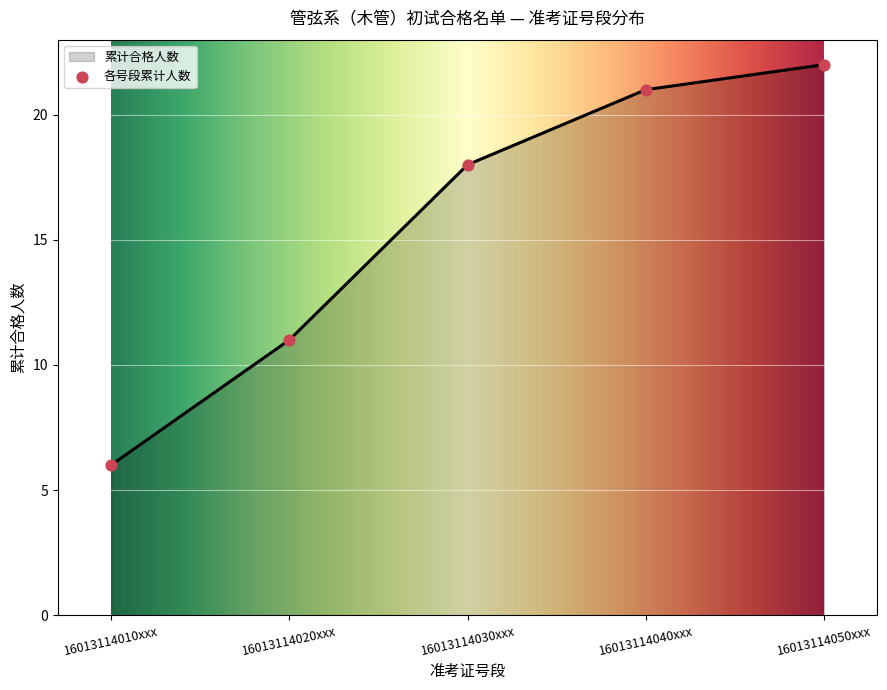

What is the highest value of the 累计合格人数 series?

22.0